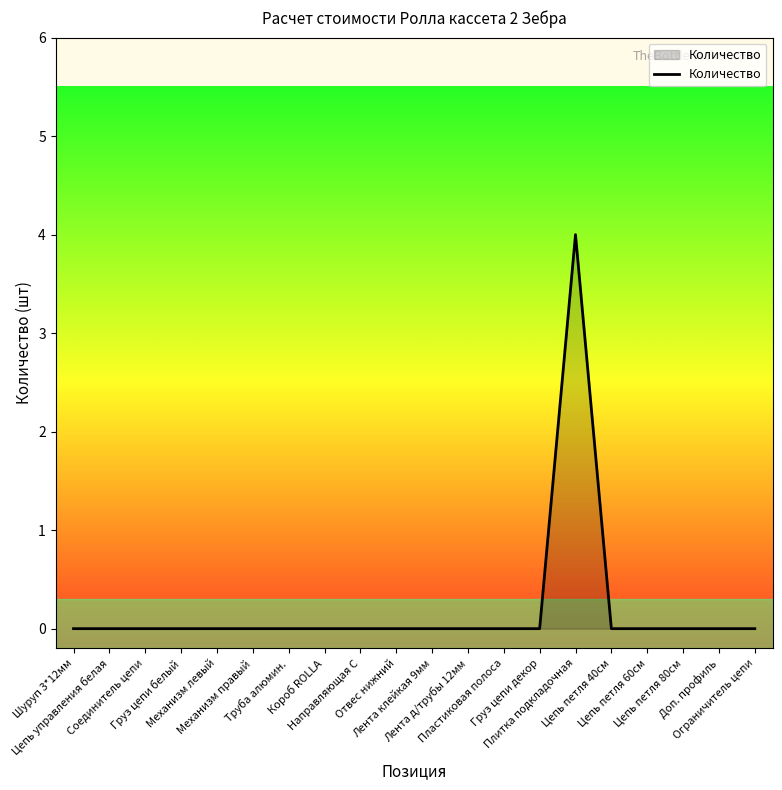

What is the greatest value displayed?

4